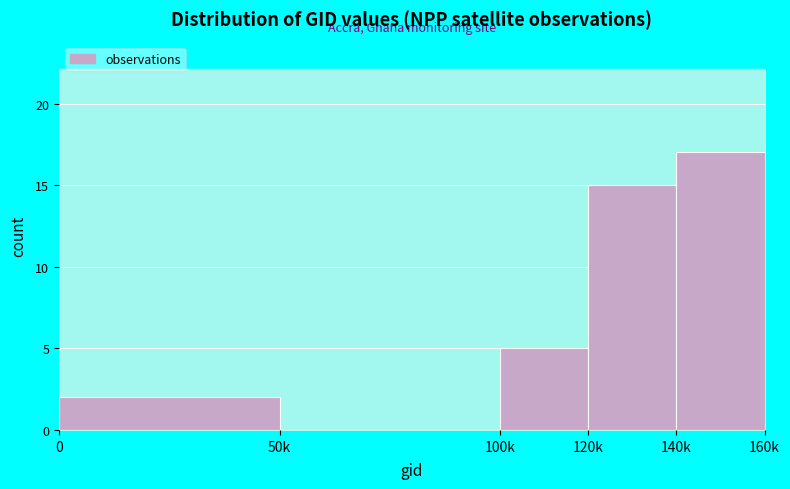

Reading left to right, transcribe all the data shown in this chart.

0=2	50k=0	100k=5	120k=15	140k=17